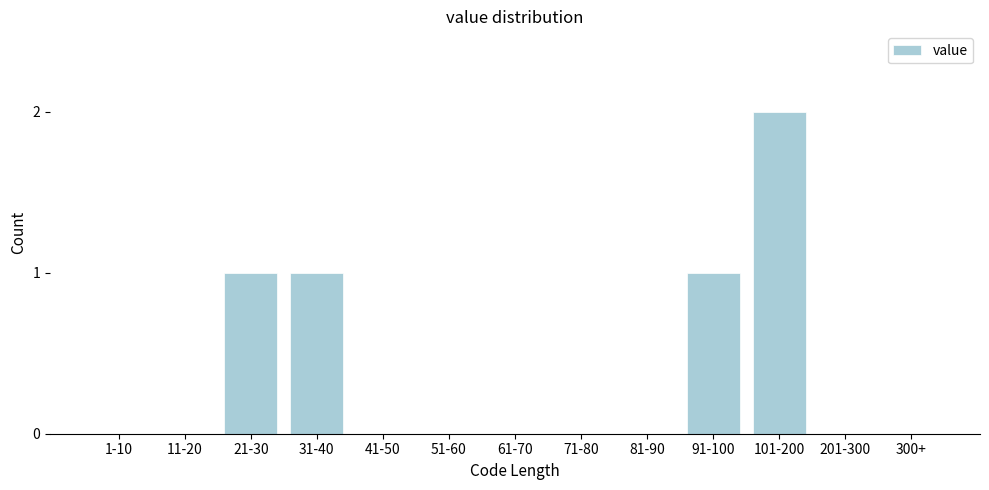

Reading left to right, extract all data points from this chart.

1-10=0	11-20=0	21-30=1	31-40=1	41-50=0	51-60=0	61-70=0	71-80=0	81-90=0	91-100=1	101-200=2	201-300=0	300+=0